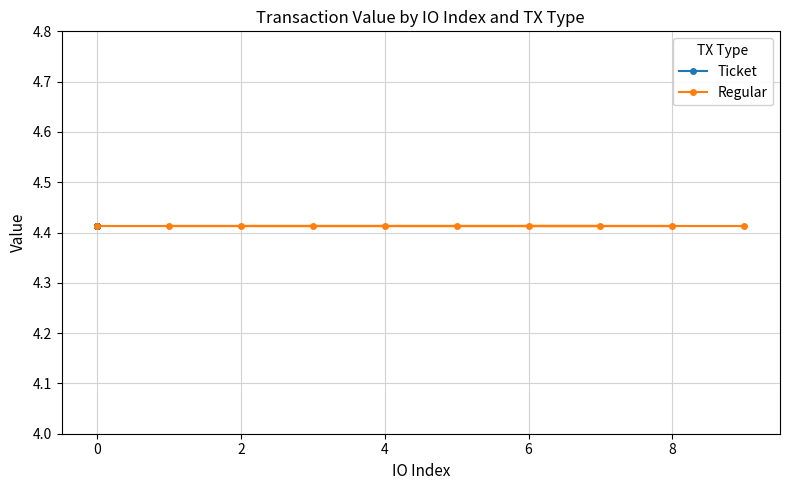

Rank the categories by Ticket value from highest to lowest.

9, 8, 7, 6, 5, 4, 3, 2, 1, 0